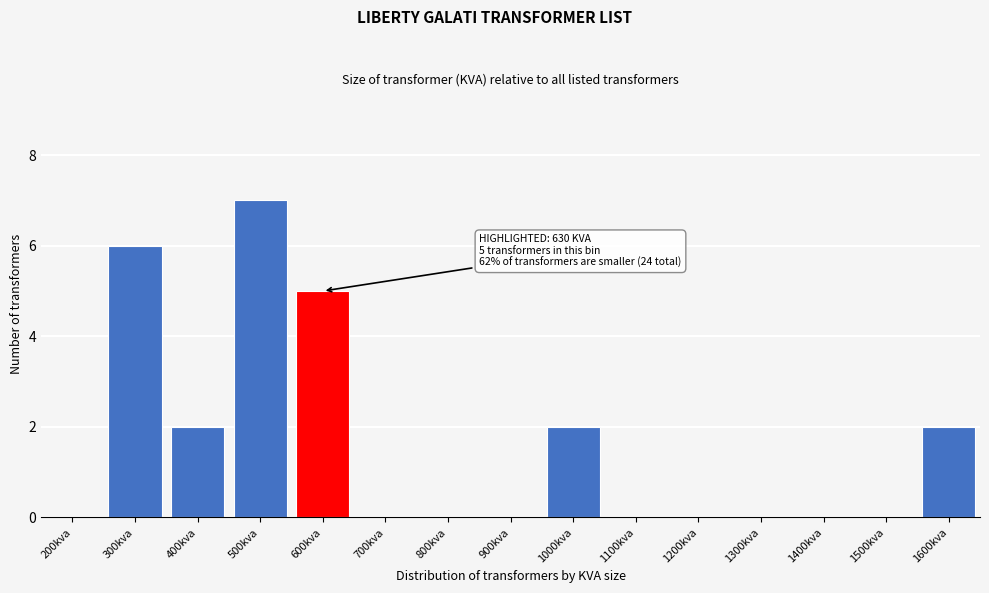

Reading left to right, extract all data points from this chart.

200kva=0	300kva=6	400kva=2	500kva=7	600kva=5	700kva=0	800kva=0	900kva=0	1000kva=2	1100kva=0	1200kva=0	1300kva=0	1400kva=0	1500kva=0	1600kva=2